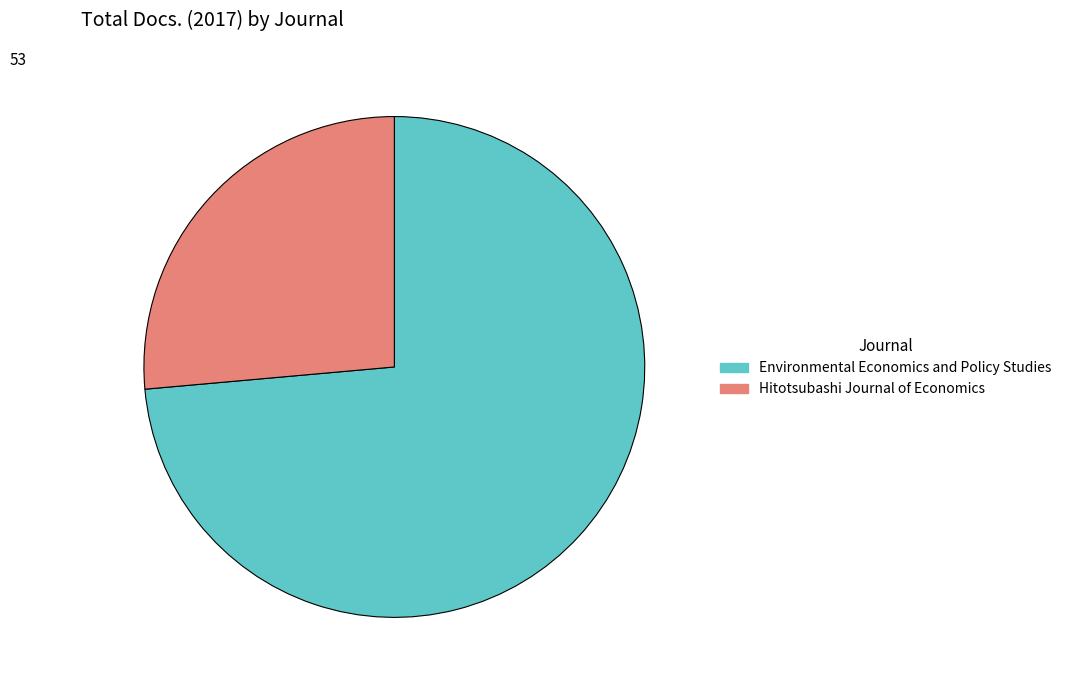

Is there any slice that represents more than half of the pie?

Yes